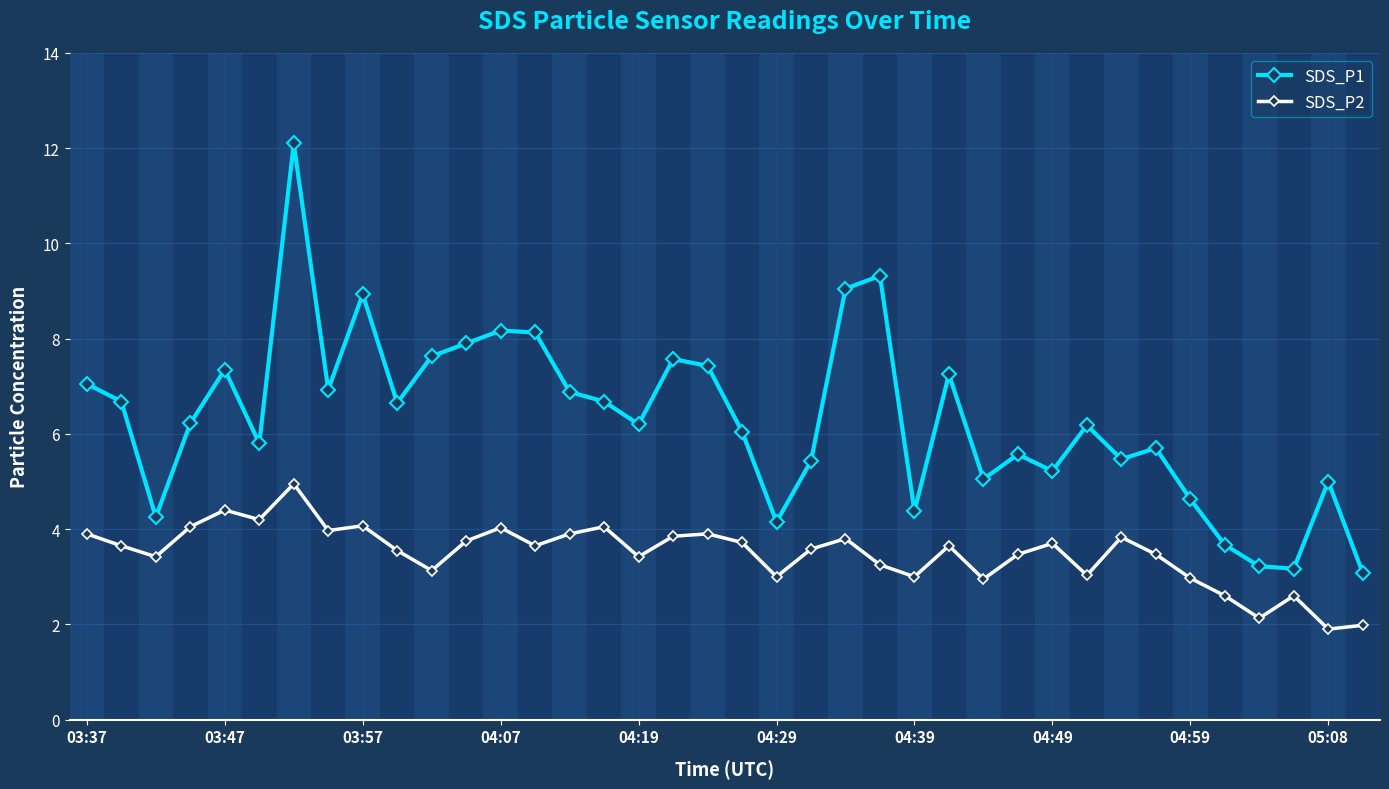

List the series in order of their overall mean, lowest first.

SDS_P2, SDS_P1